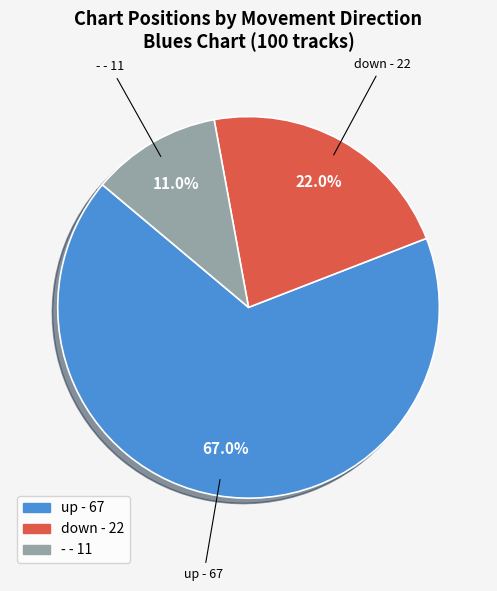

How many slices are in this pie chart?

3